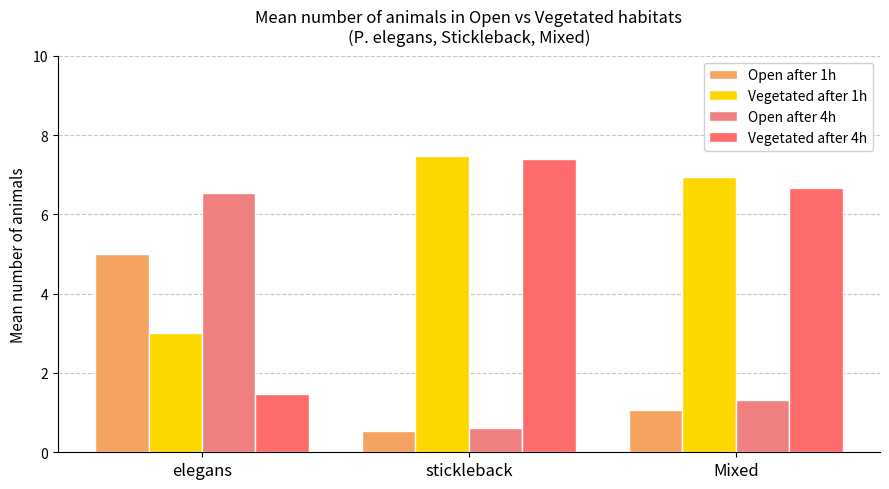

What is the spread (max minus min) of values at elegans?

5.1